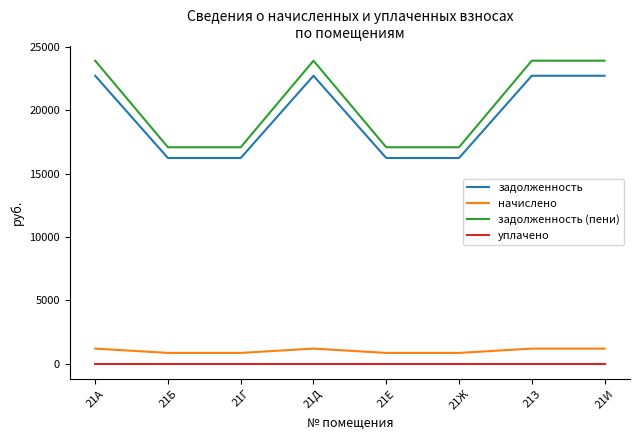

How many lines are shown in the chart?

4